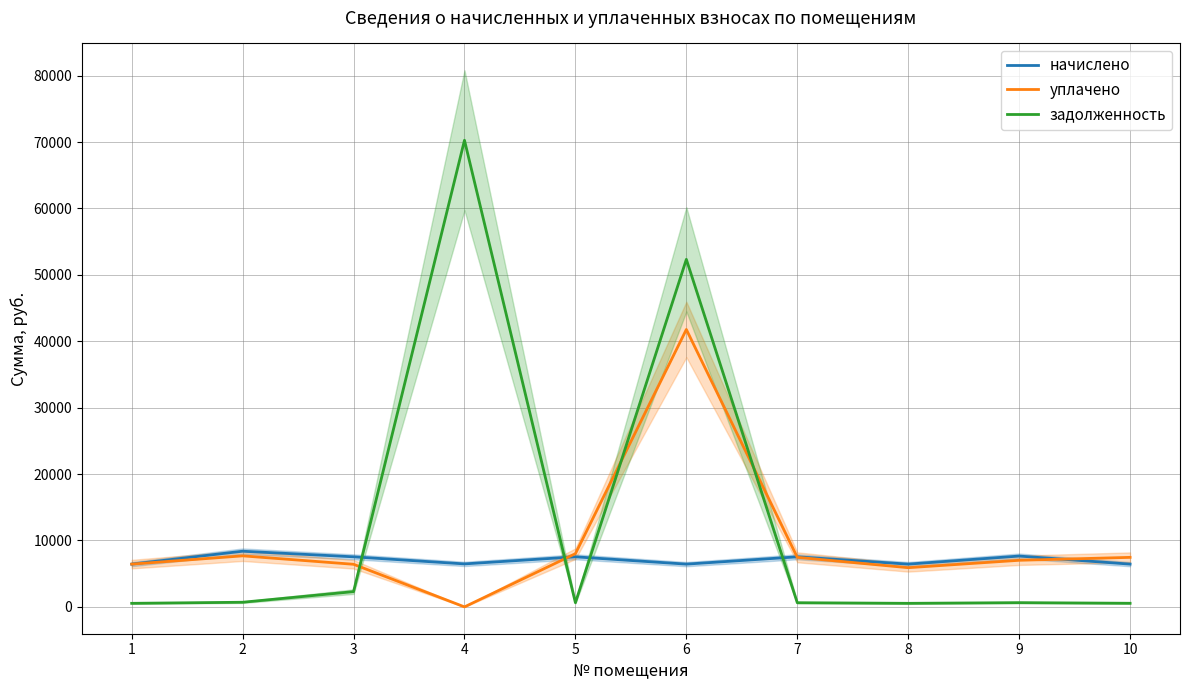

How many categories are shown in the chart?

10